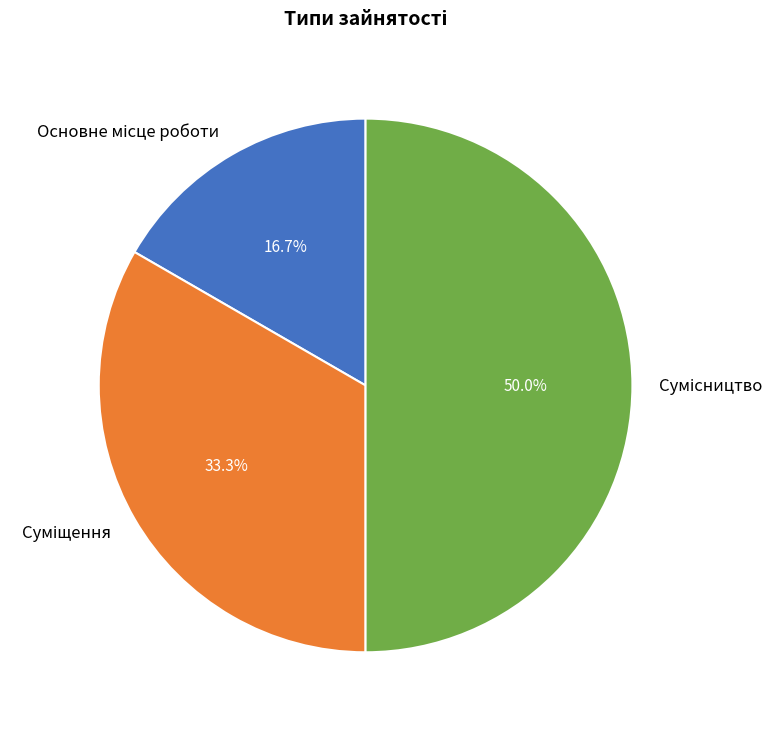

Does Сумісництво represent more than half of the total?

No